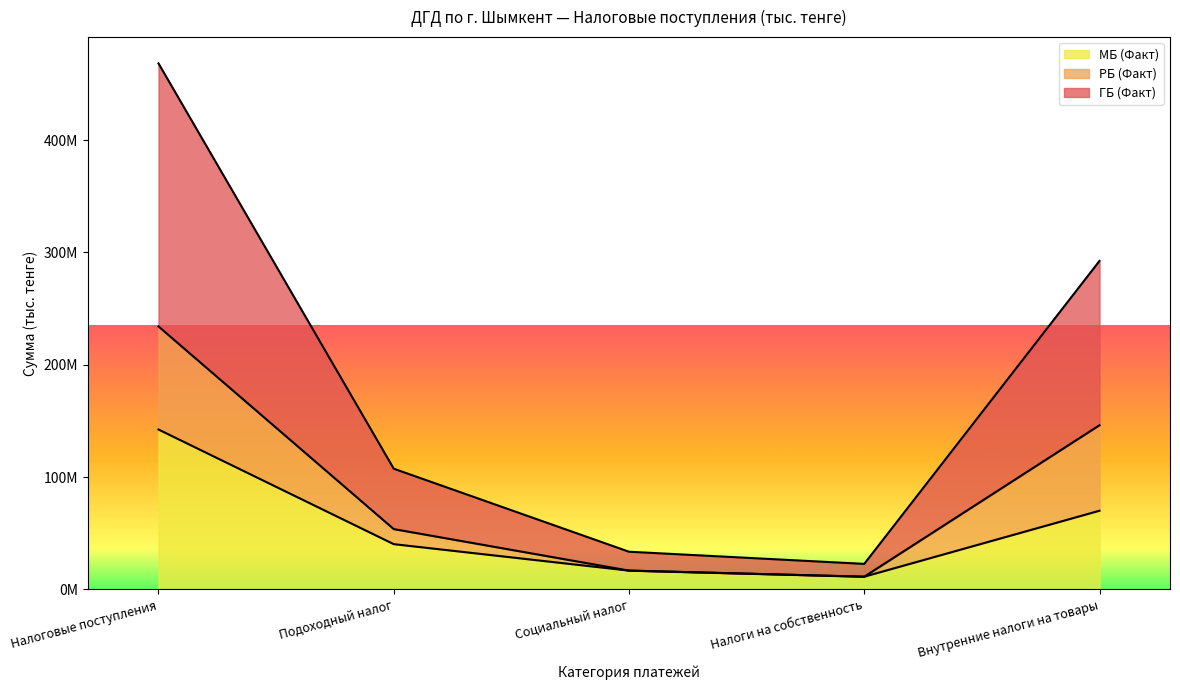

Does the chart display data point markers on the line(s)?

No